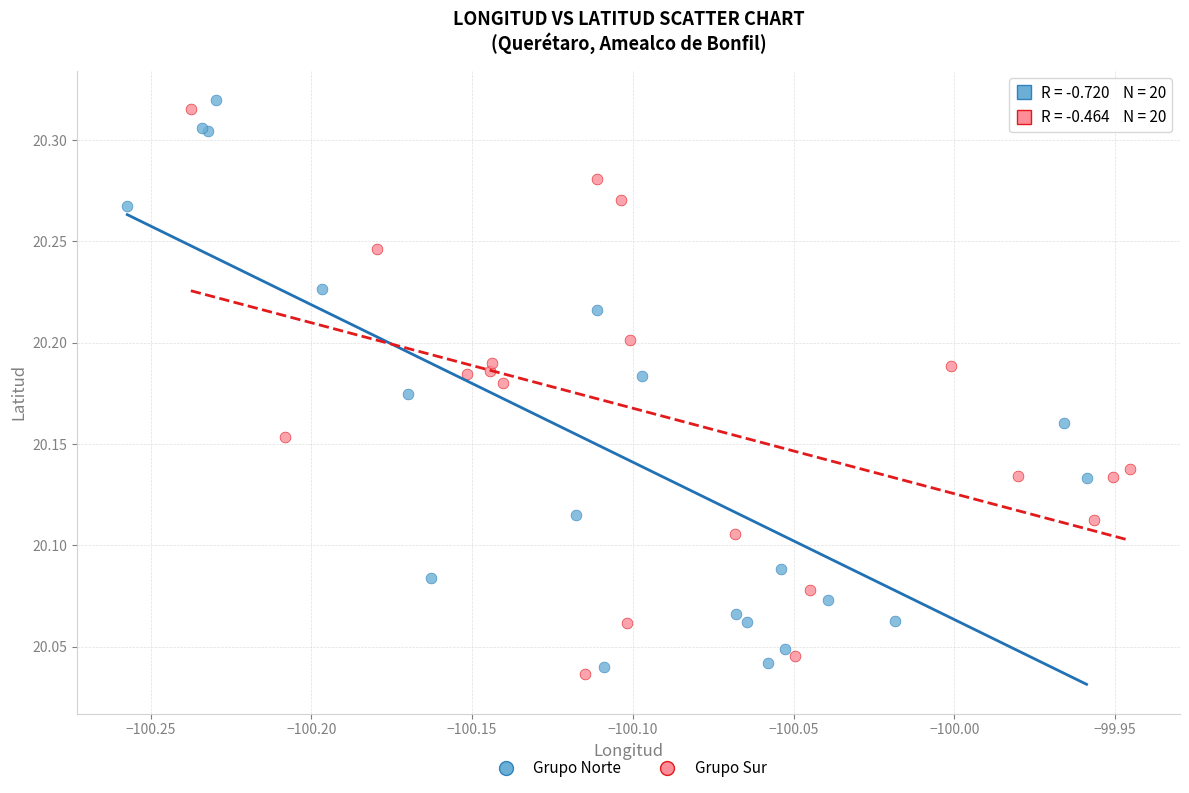

Which series reaches the minimum Y coordinate?

Grupo Sur